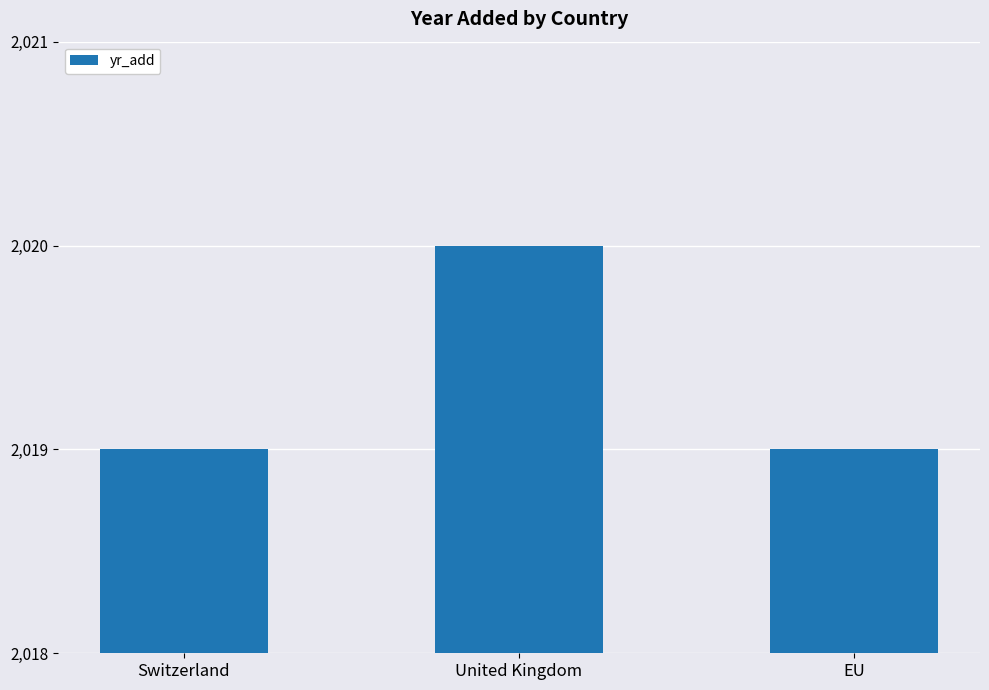

At which category does the chart reach its peak across all series?

United Kingdom